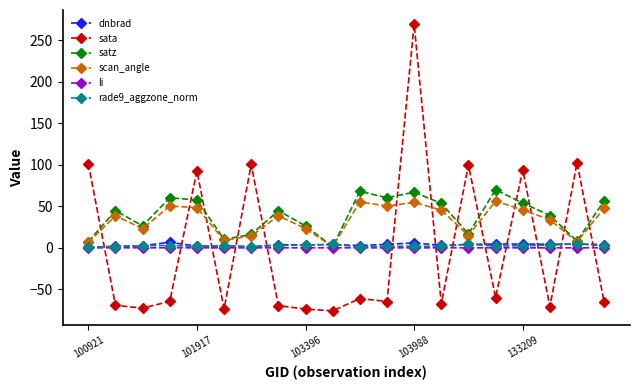

Which series has the largest range (max minus min)?

sata